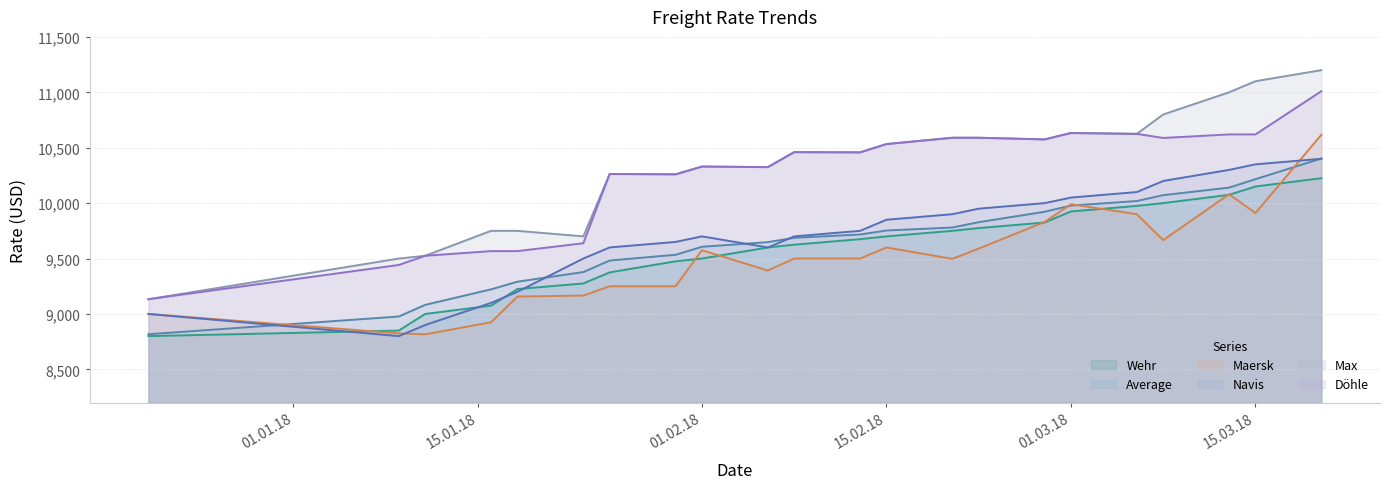

How many data points in Navis are less than 9750?

11